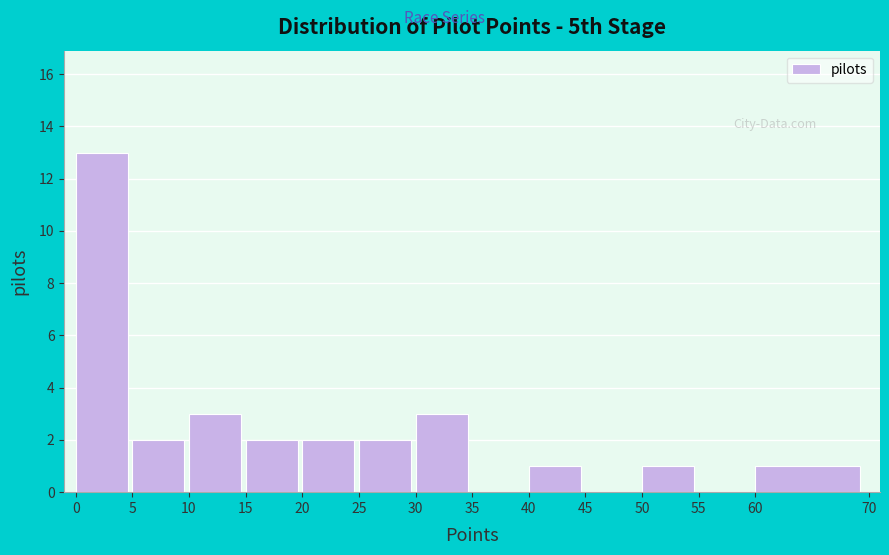

How tall is the bar that spans 10 to 15 on the x-axis? The values are not printed on the chart, so give them approximately, as read against the axis.

3